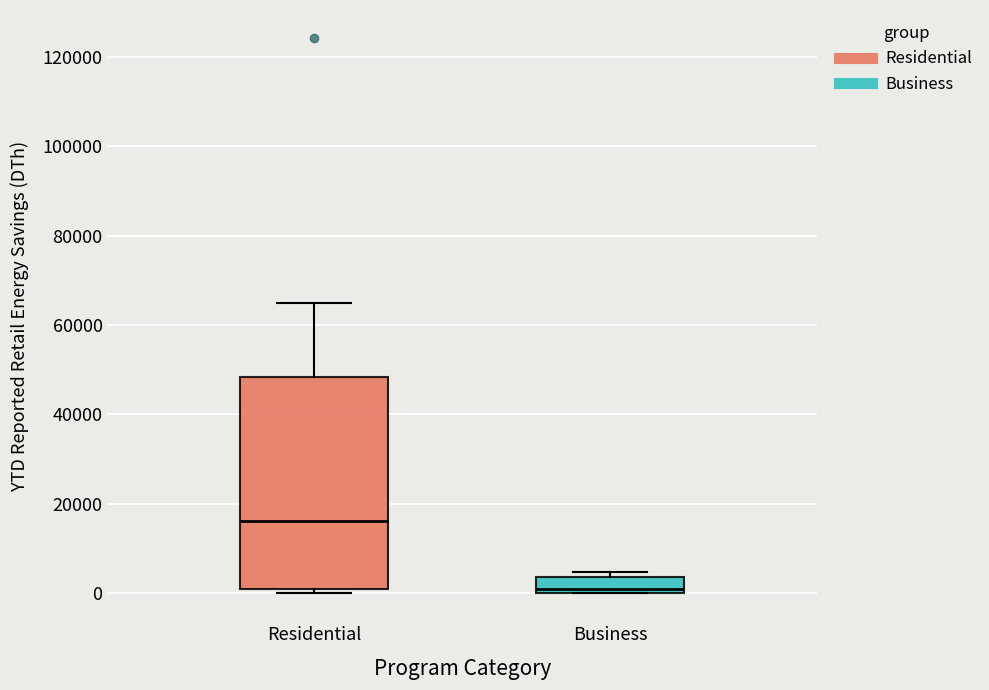

Reading left to right, read every box against the y-axis: the position of its median line, the range the box covers, and the ends of its whiskers. The values are not printed on the chart, so give them approximately, as read against the axis.

Residential: median 16000, box 2000 to 48000, whiskers 0 to 64000
Business: median 2000, box 0 to 4000, whiskers 0 to 4000 (just above the box's upper edge)